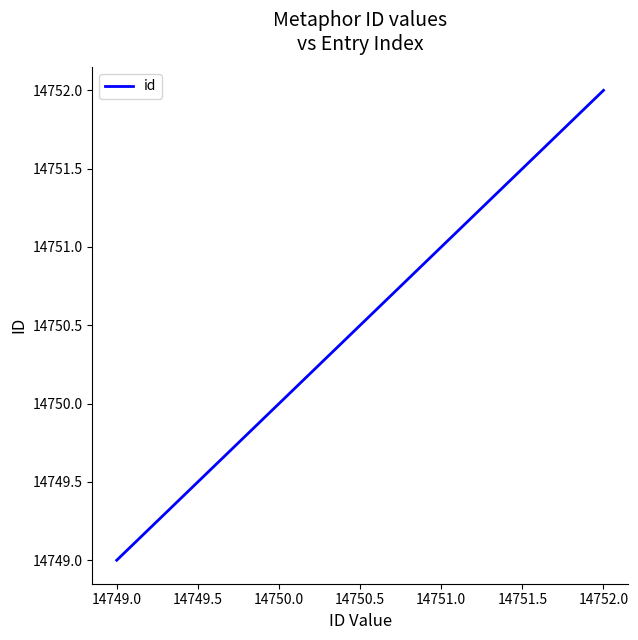

Reading left to right, transcribe all the data shown in this chart.

14749	14750	14752